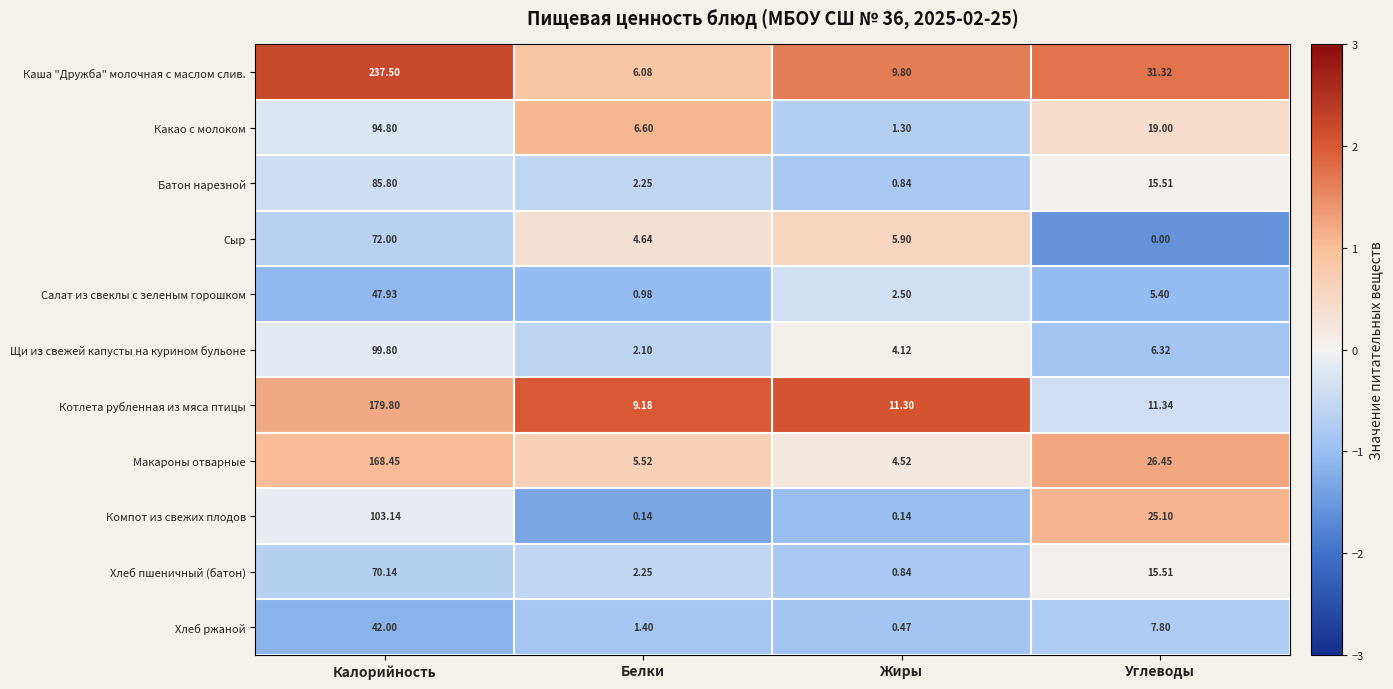

Rank the series at Калорийность from lowest to highest value.

Хлеб ржаной, Салат из свеклы с зеленым горошком, Хлеб пшеничный (батон), Сыр, Батон нарезной, Какао с молоком, Щи из свежей капусты на курином бульоне, Компот из свежих плодов, Макароны отварные, Котлета рубленная из мяса птицы, Каша "Дружба" молочная с маслом слив.